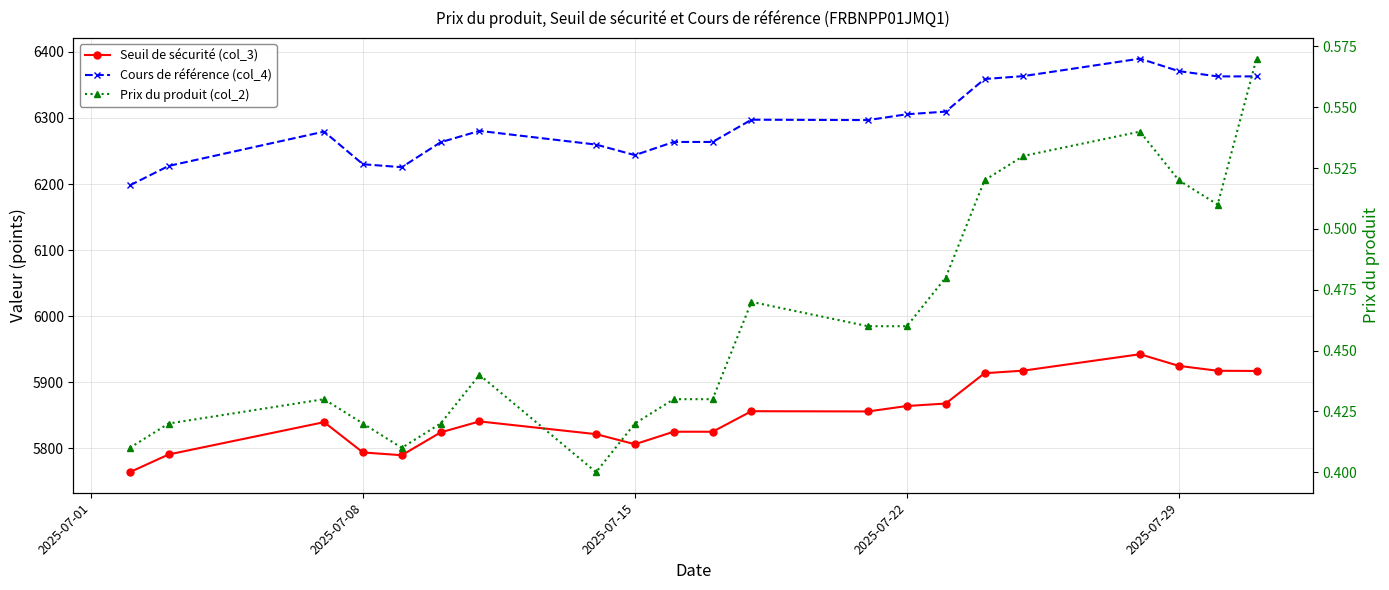

What is the difference between the second highest and minimum values in the Prix du produit (col_2) series?

0.1